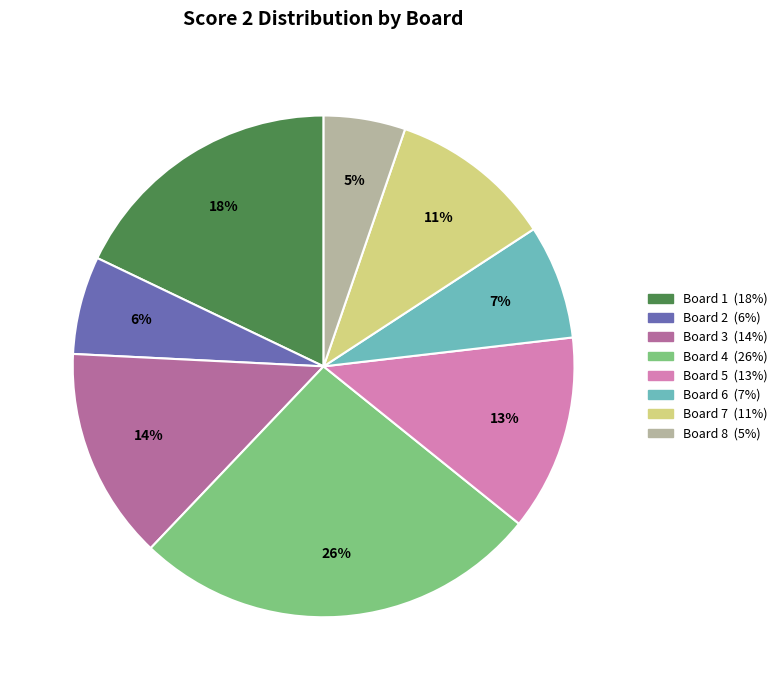

Between Board 3 and Board 4, which is larger?

Board 4